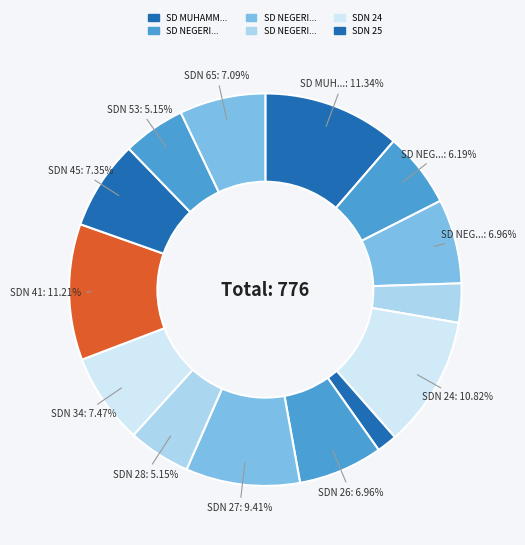

Which category has the biggest portion of the pie?

SD MUHAMMADIYAH GUNUNG AGUNG